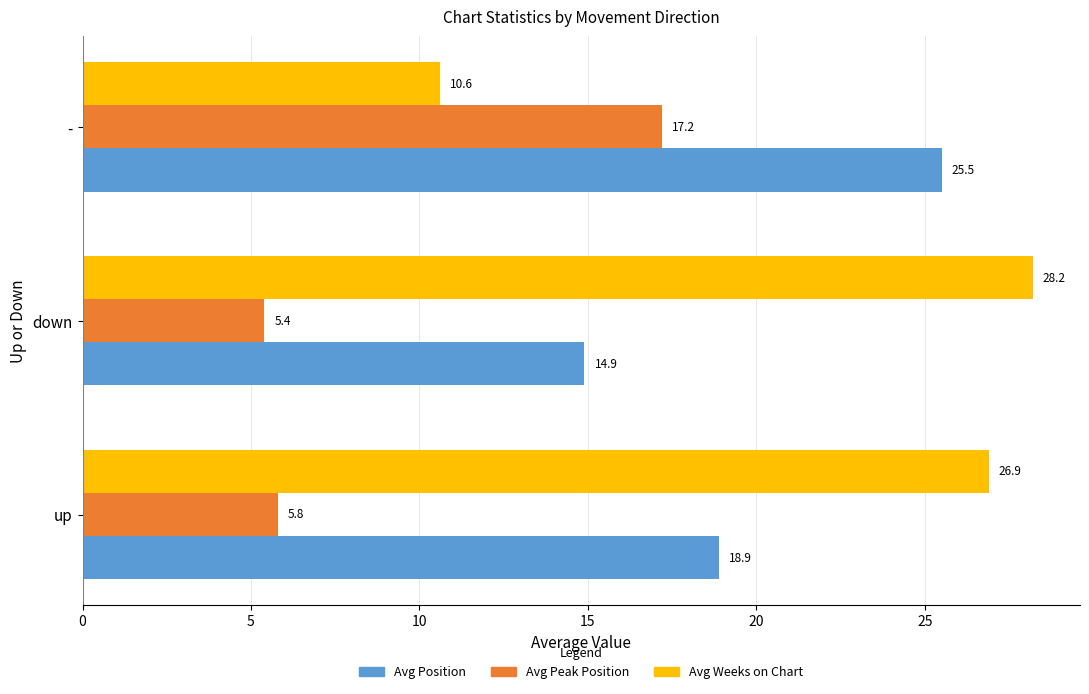

What is the sum of all Avg Weeks on Chart values?

65.7